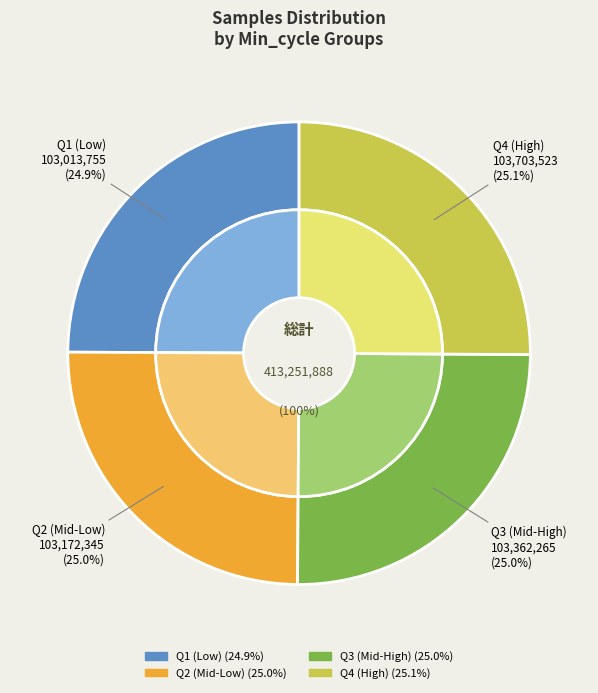

Is 8 the majority of the pie?

No